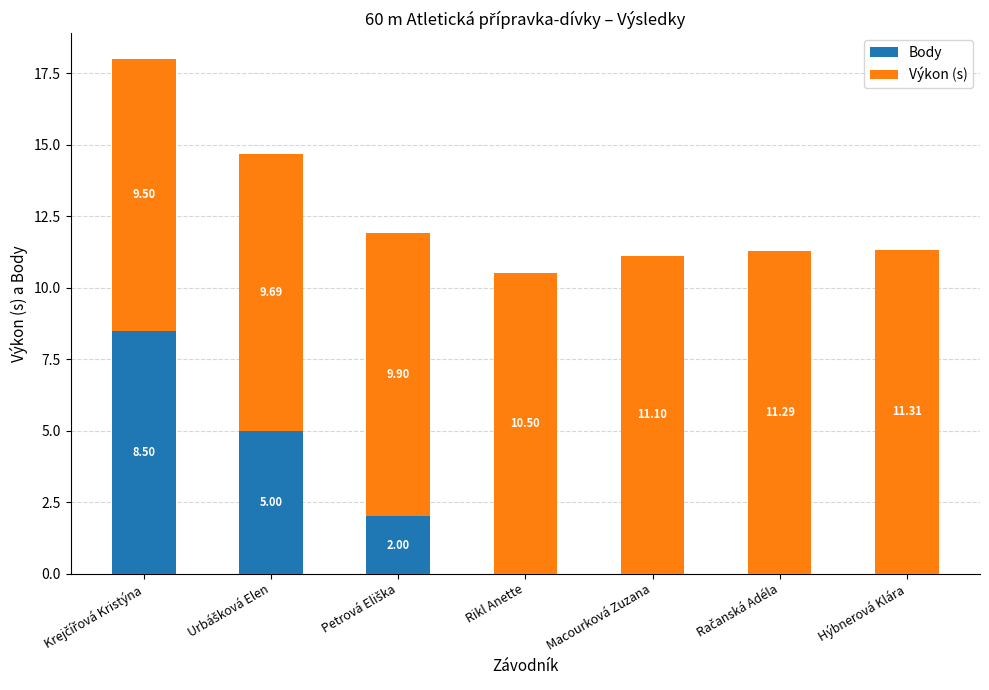

What is the total value across all series at Rikl Anette?

10.5